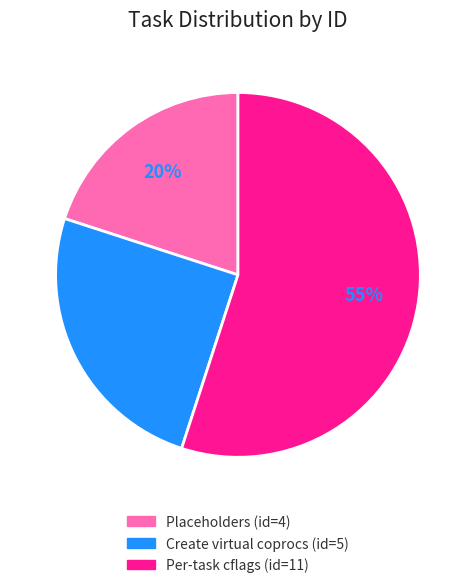

How many segments does this pie chart have?

3